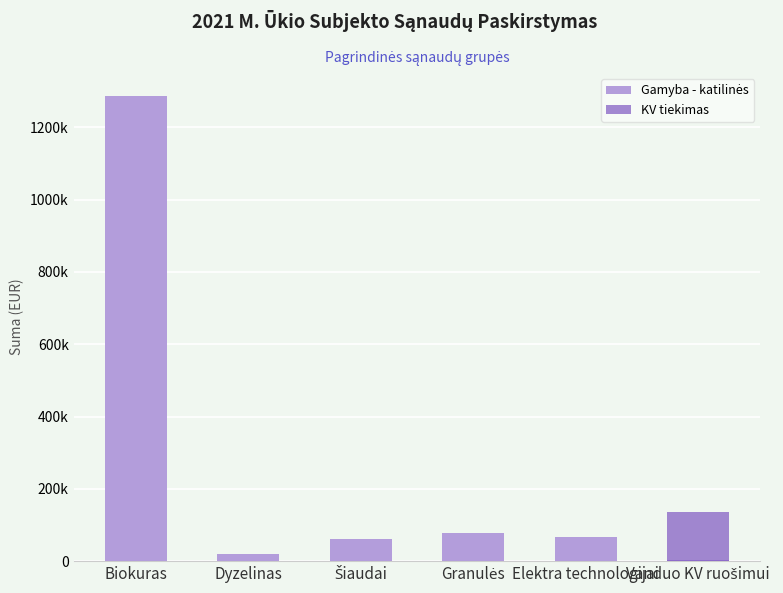

Reading left to right, list all the values displayed in this chart.

Gamyba - katilinės: Biokuras=1285652.3	Dyzelinas=19615.5	Šiaudai=60922.4	Granulės=79038.8	Elektra technologijai=65852.2	Vanduo KV ruošimui=2099.5
KV tiekimas: Biokuras=0.0	Dyzelinas=0.0	Šiaudai=0.0	Granulės=0.0	Elektra technologijai=0.0	Vanduo KV ruošimui=136338.9